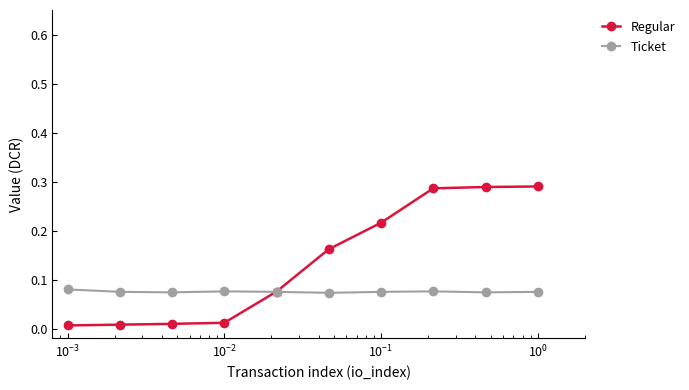

How many lines are shown in the chart?

2